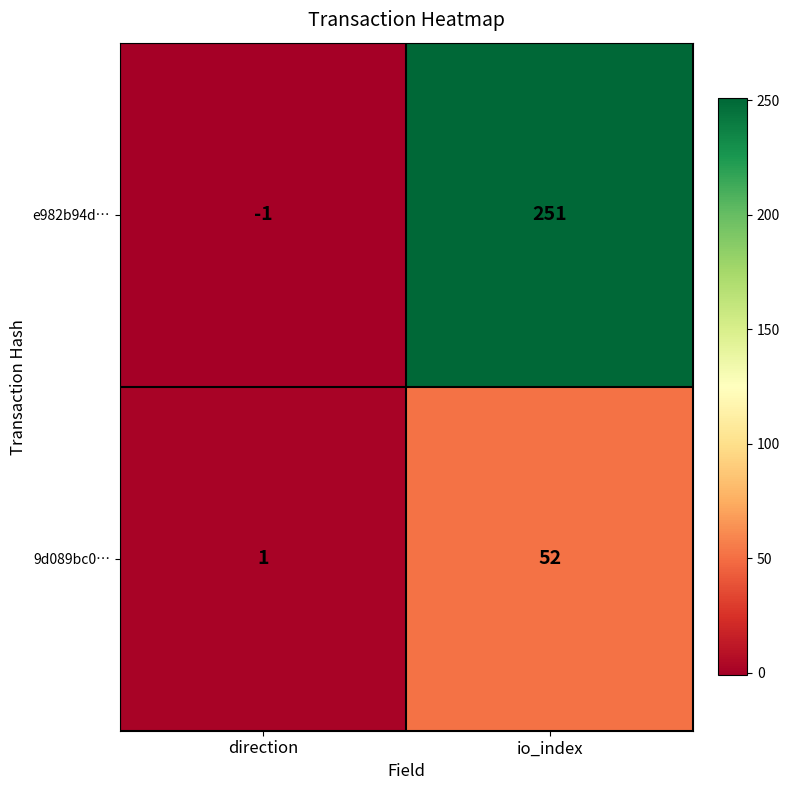

Reading left to right, list all the values displayed in this chart.

e982b94d…: -1	251
9d089bc0…: 1	52